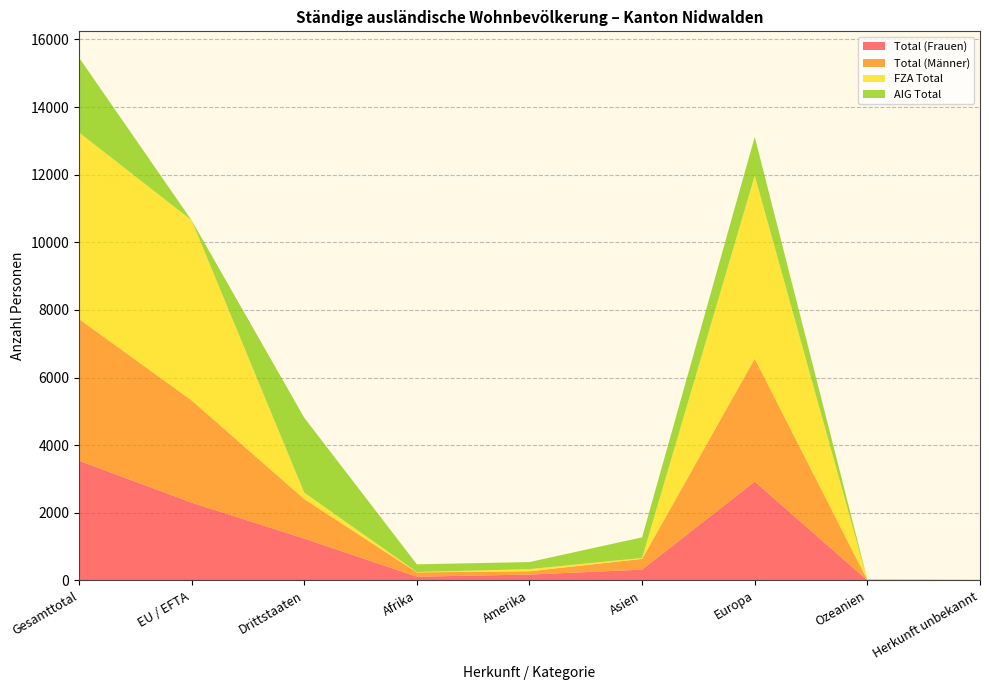

Reading right to left, what are all the values shown in this chart?

Total (Frauen): Herkunft unbekannt=5	Ozeanien=5	Europa=2926	Asien=320	Amerika=175	Afrika=112	Drittstaaten=1240	EU / EFTA=2303	Gesamttotal=3543
Total (Männer): Herkunft unbekannt=4	Ozeanien=11	Europa=3633	Asien=318	Amerika=97	Afrika=127	Drittstaaten=1167	EU / EFTA=3023	Gesamttotal=4190
FZA Total: Herkunft unbekannt=0	Ozeanien=3	Europa=5412	Asien=27	Amerika=64	Afrika=11	Drittstaaten=191	EU / EFTA=5326	Gesamttotal=5517
AIG Total: Herkunft unbekannt=9	Ozeanien=13	Europa=1147	Asien=611	Amerika=208	Afrika=228	Drittstaaten=2216	EU / EFTA=0	Gesamttotal=2216